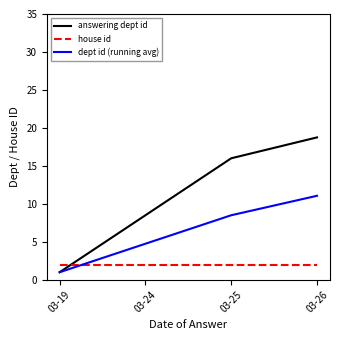

Where does the dept id (running avg) series first go above 8?

03-25